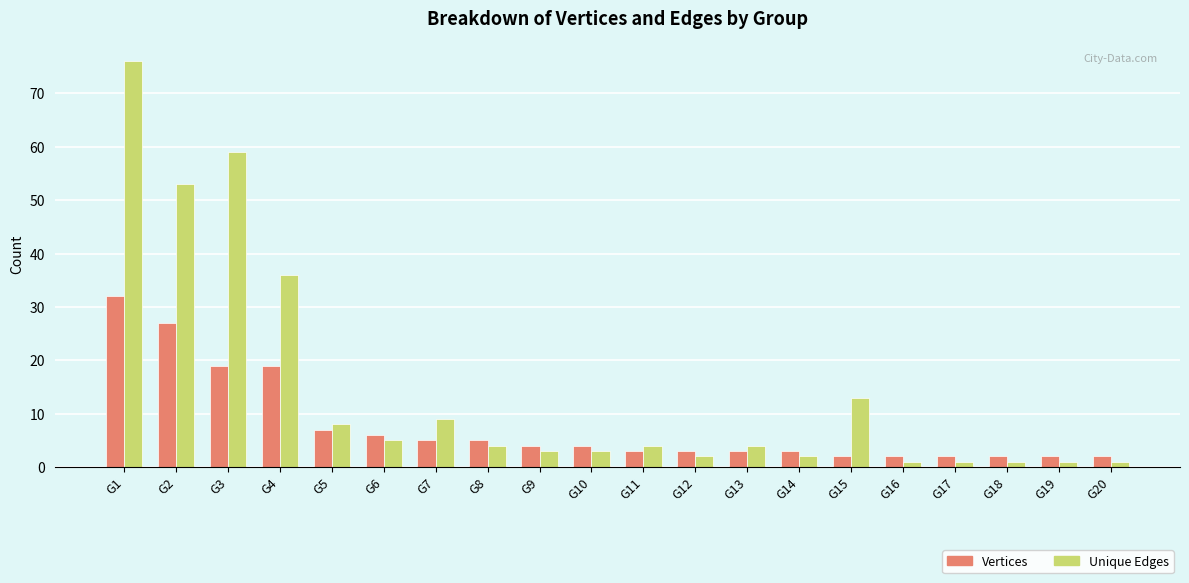

Which series has the largest range (max minus min)?

Unique Edges